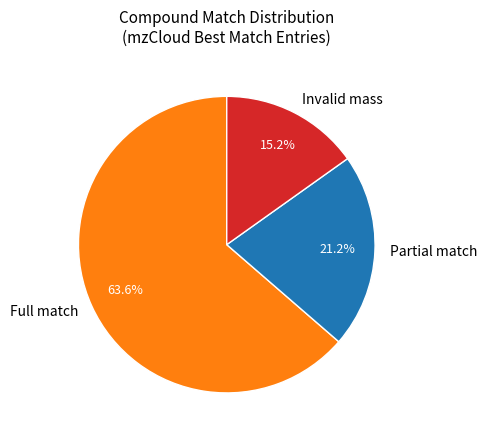

Is it true that Invalid mass is 37% of the pie?

False